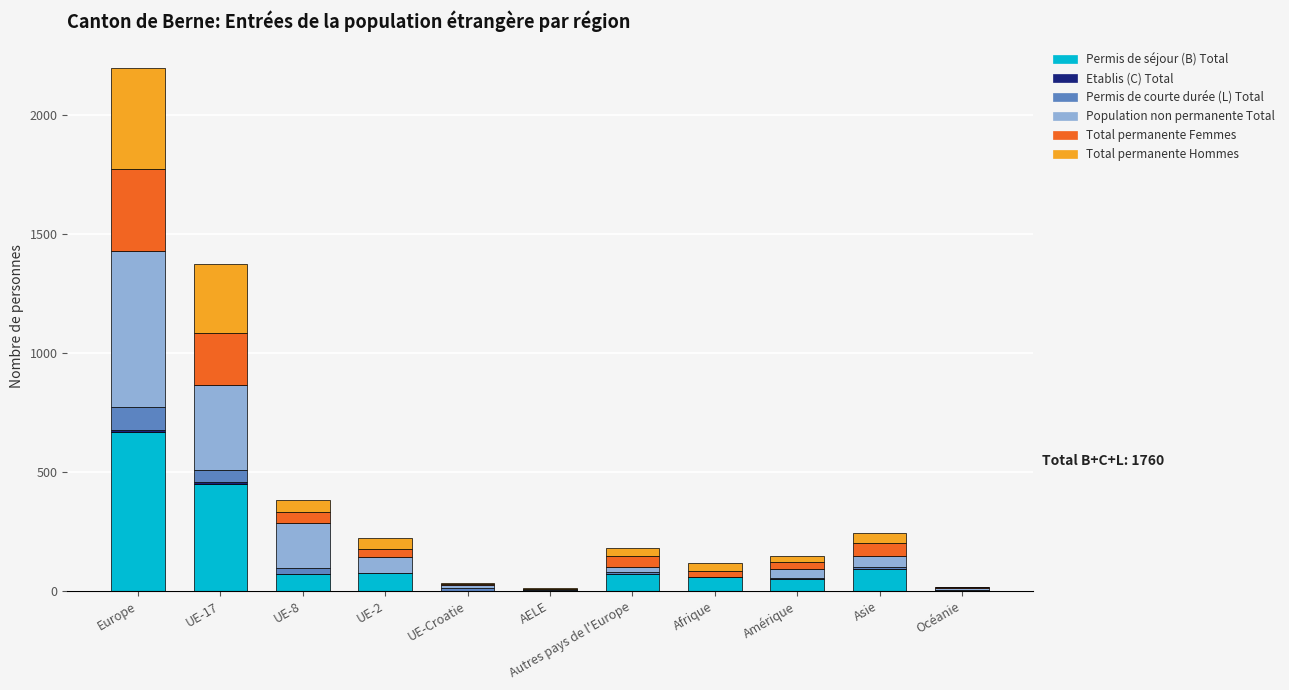

Which category has the highest value in the Permis de séjour (B) Total series?

Europe